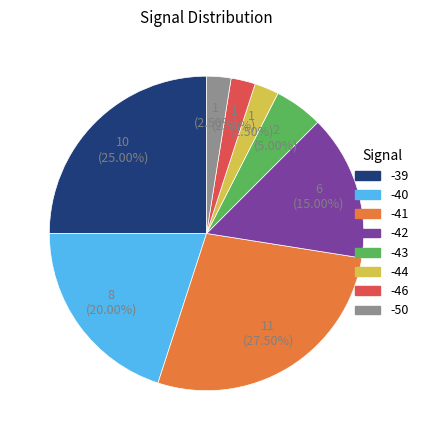

Does any single category account for the majority?

No